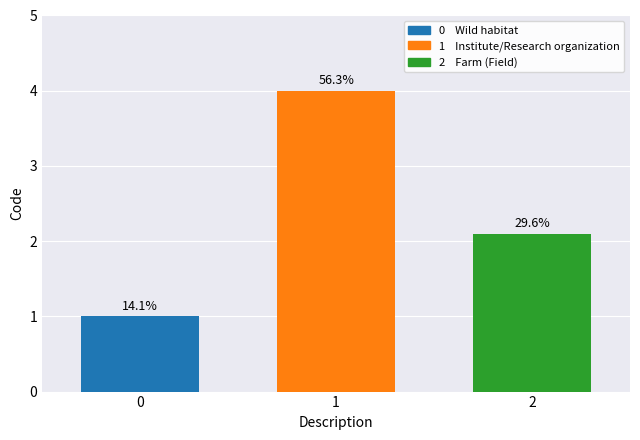

Which label corresponds to the largest value in the chart?

1